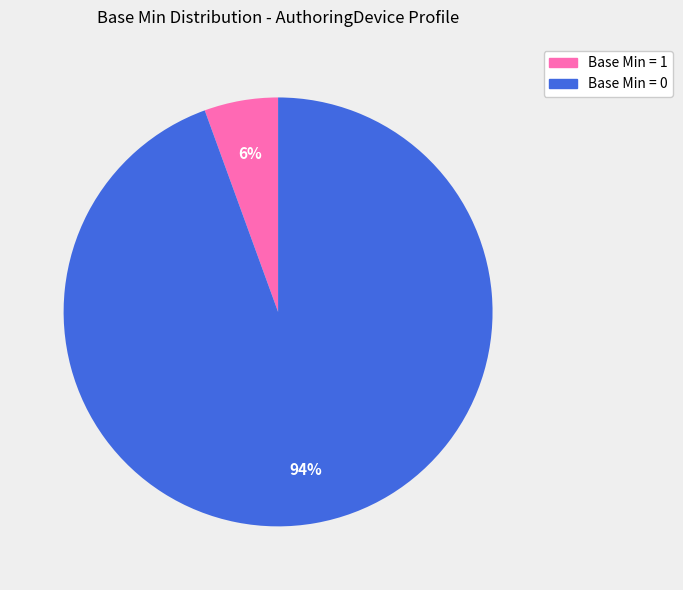

Which slice represents more than half of the pie?

Base Min = 0